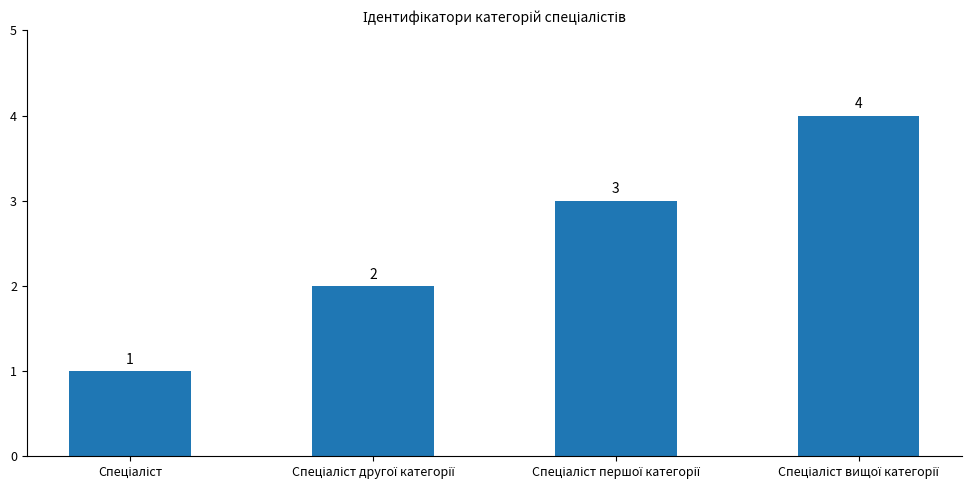

What is the greatest value displayed?

4